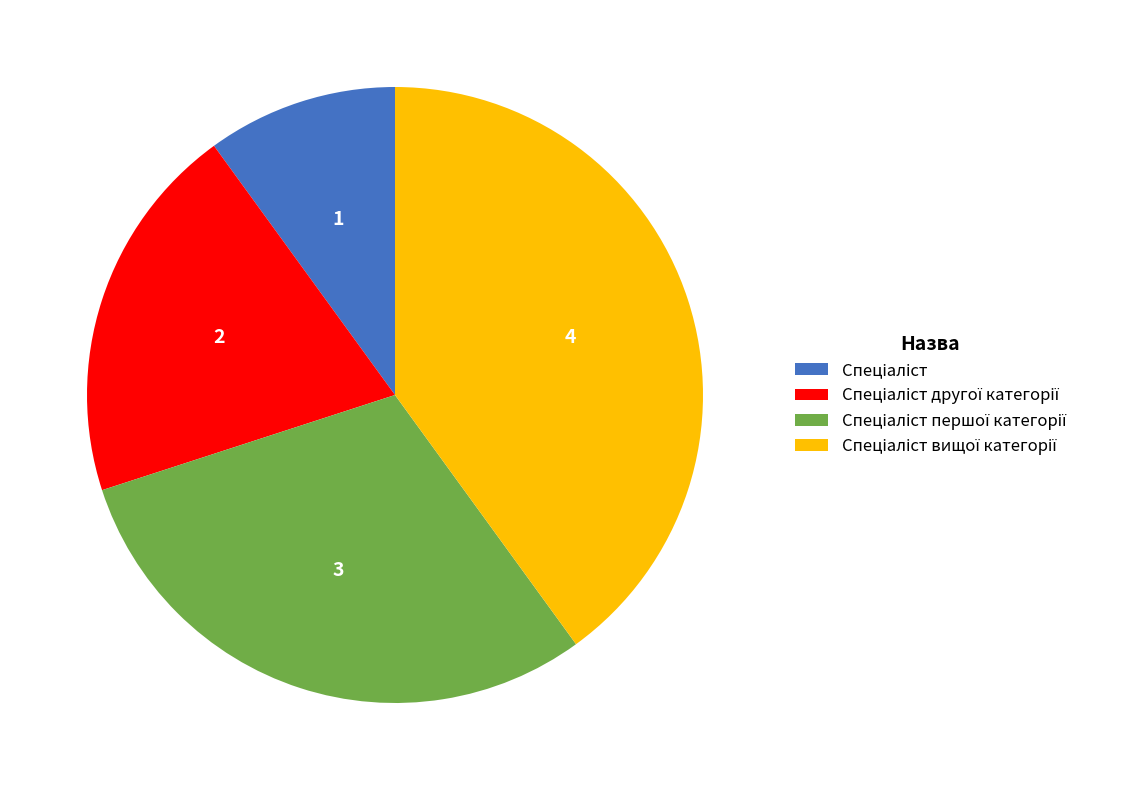

Does any single category account for the majority?

No